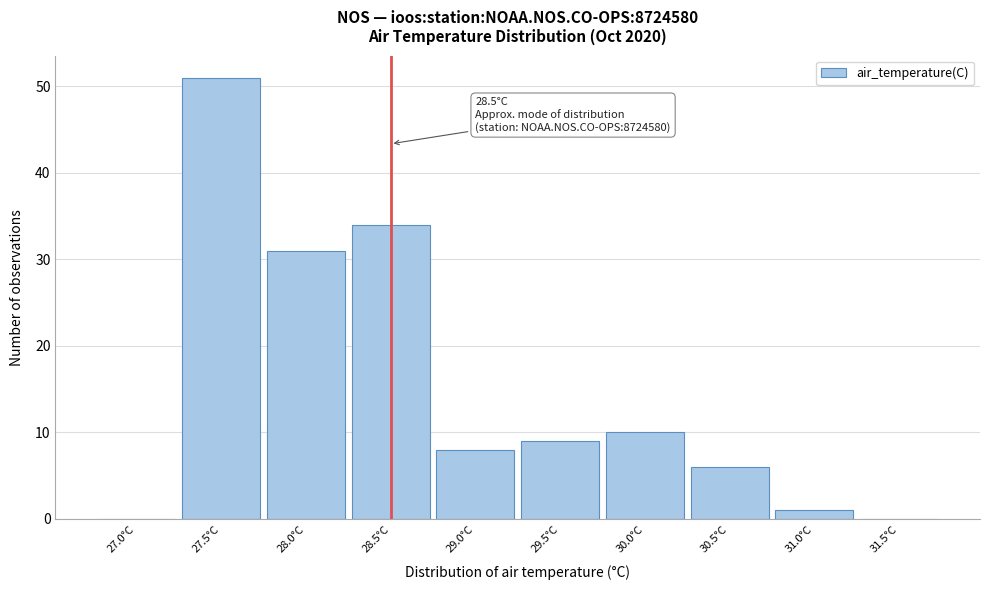

Reading right to left, transcribe all the data shown in this chart.

31.5°C=0	31.0°C=1	30.5°C=6	30.0°C=10	29.5°C=9	29.0°C=8	28.5°C=34	28.0°C=31	27.5°C=51	27.0°C=0